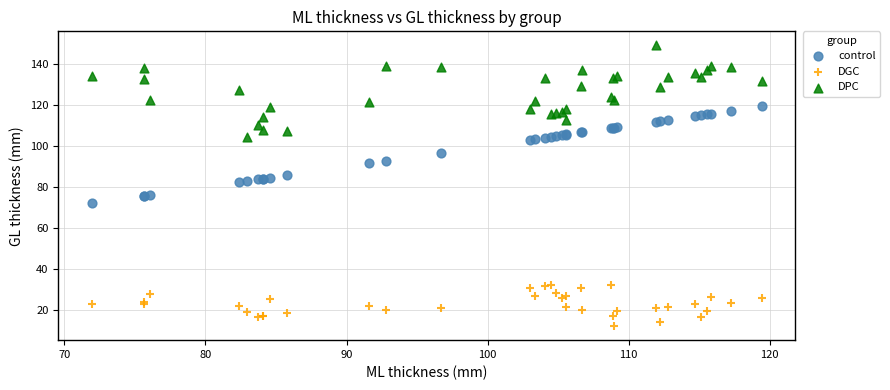

Which series contains the lowest Y value?

DGC